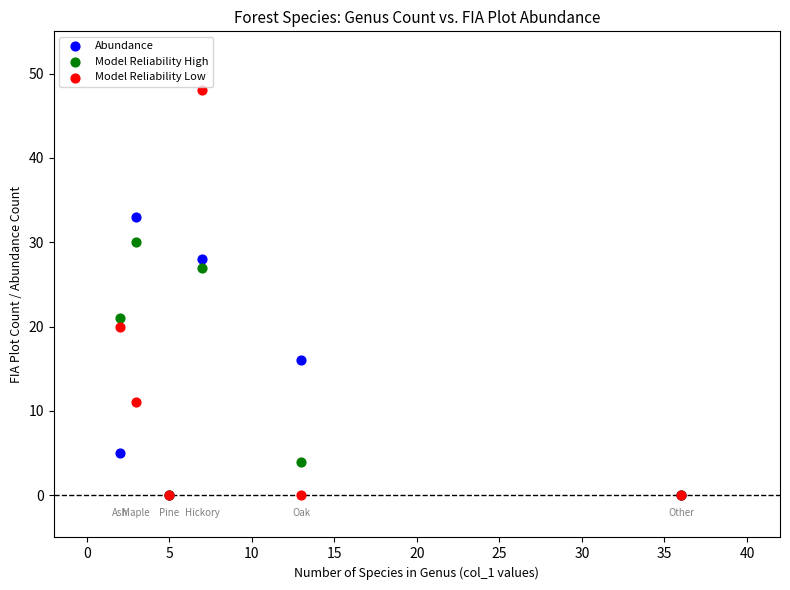

Which series has the widest spread of Y values?

Model Reliability Low